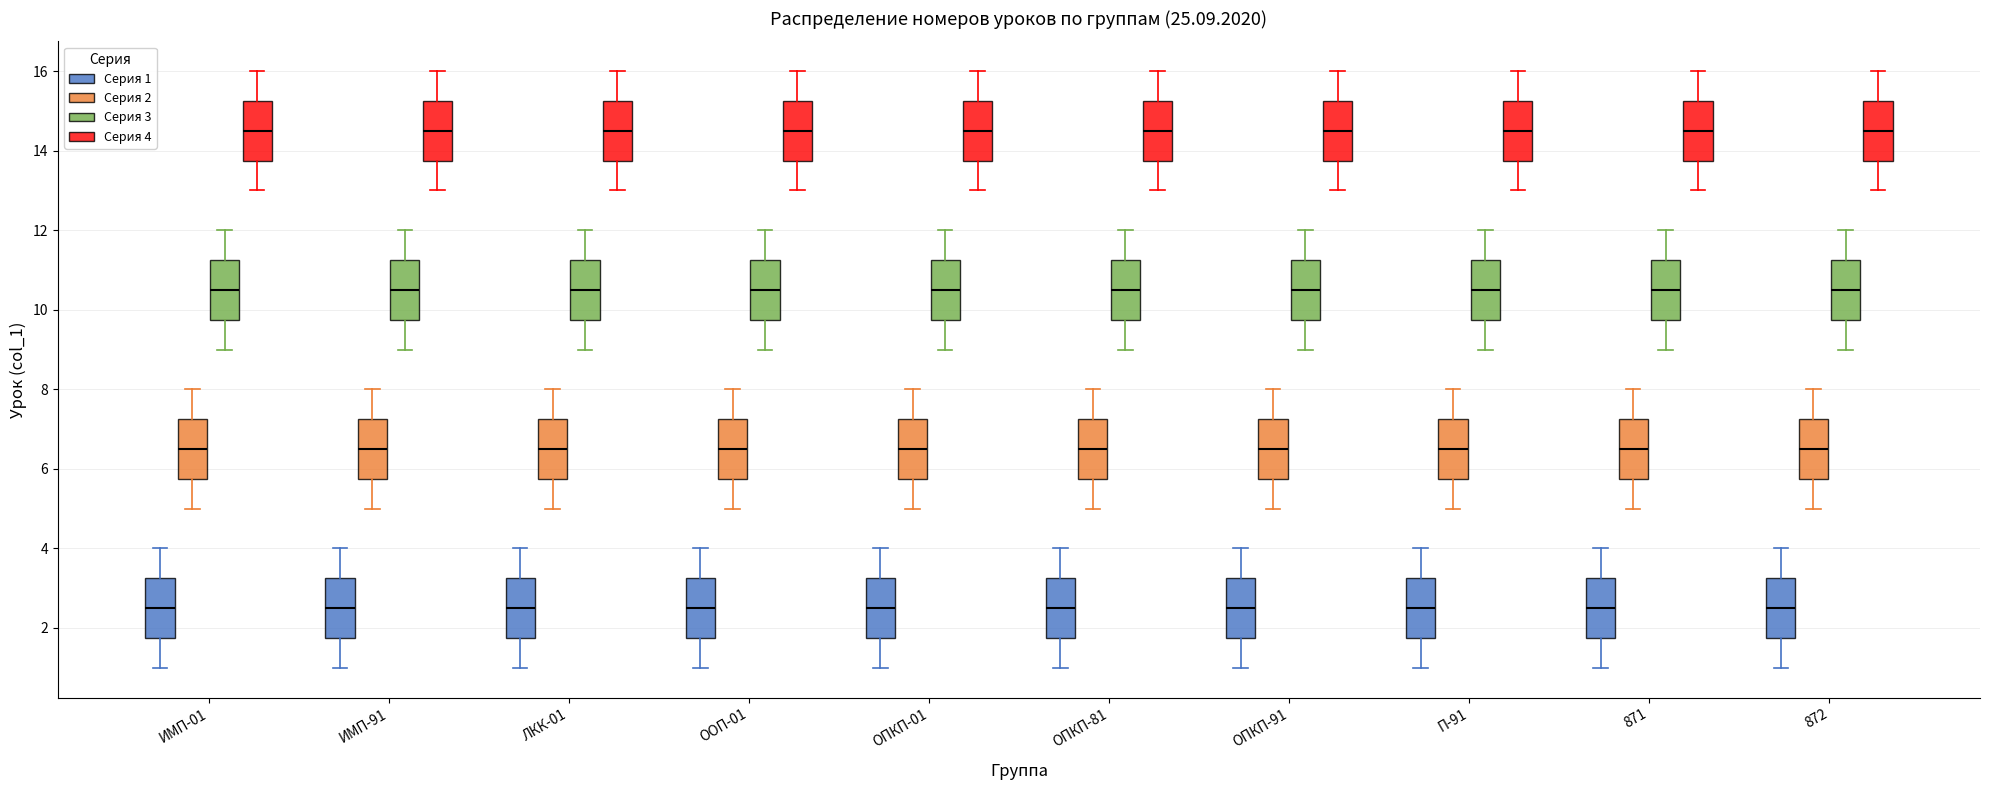

Where does the median line of the box for П-91 (Серия 2) sit on the y-axis? The values are not printed on the chart, so give them approximately, as read against the axis.

6.6